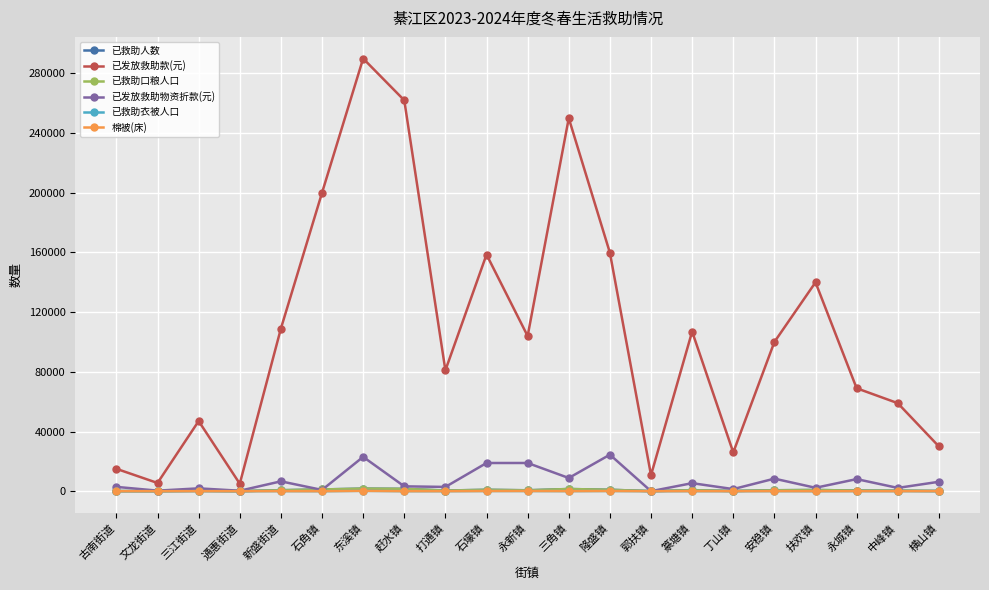

How many interior local valleys does the 已发放救助款(元) series have?

6